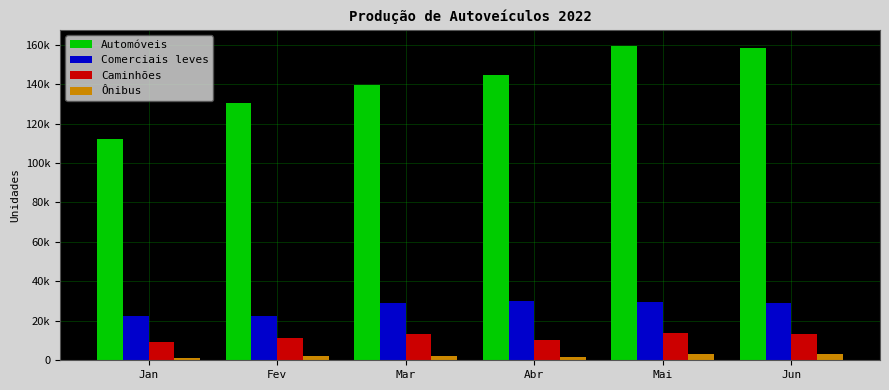

What are all the series names shown in the legend?

Automóveis, Comerciais leves, Caminhões, Ônibus